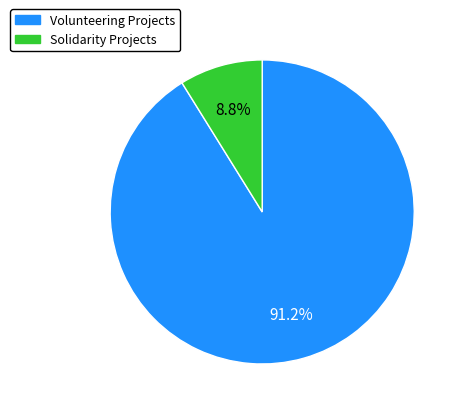

The Solidarity Projects slice represents 23% of the pie. True or false?

False